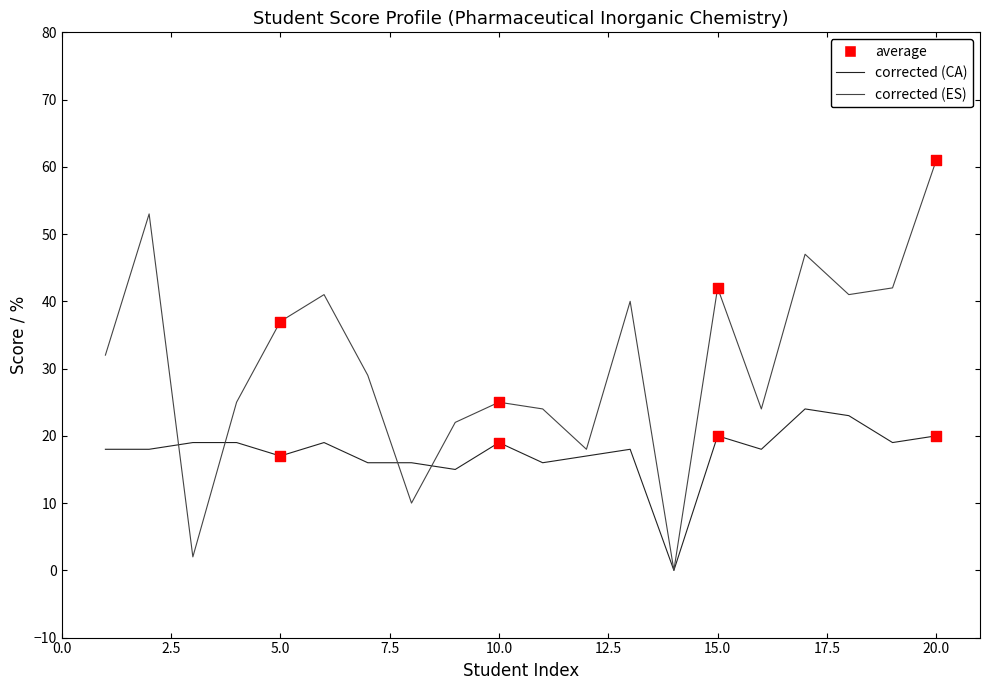

What is the maximum value shown in the chart?

61